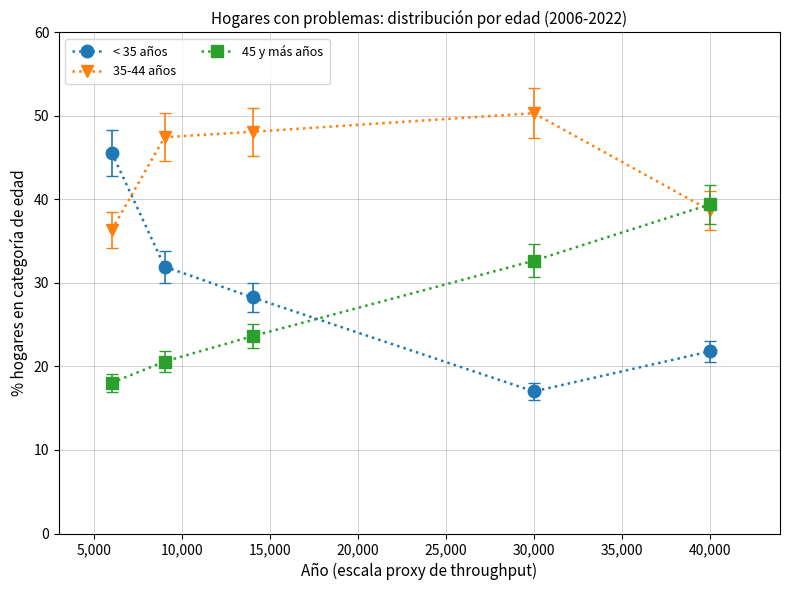

Which series has the largest range (max minus min)?

< 35 años